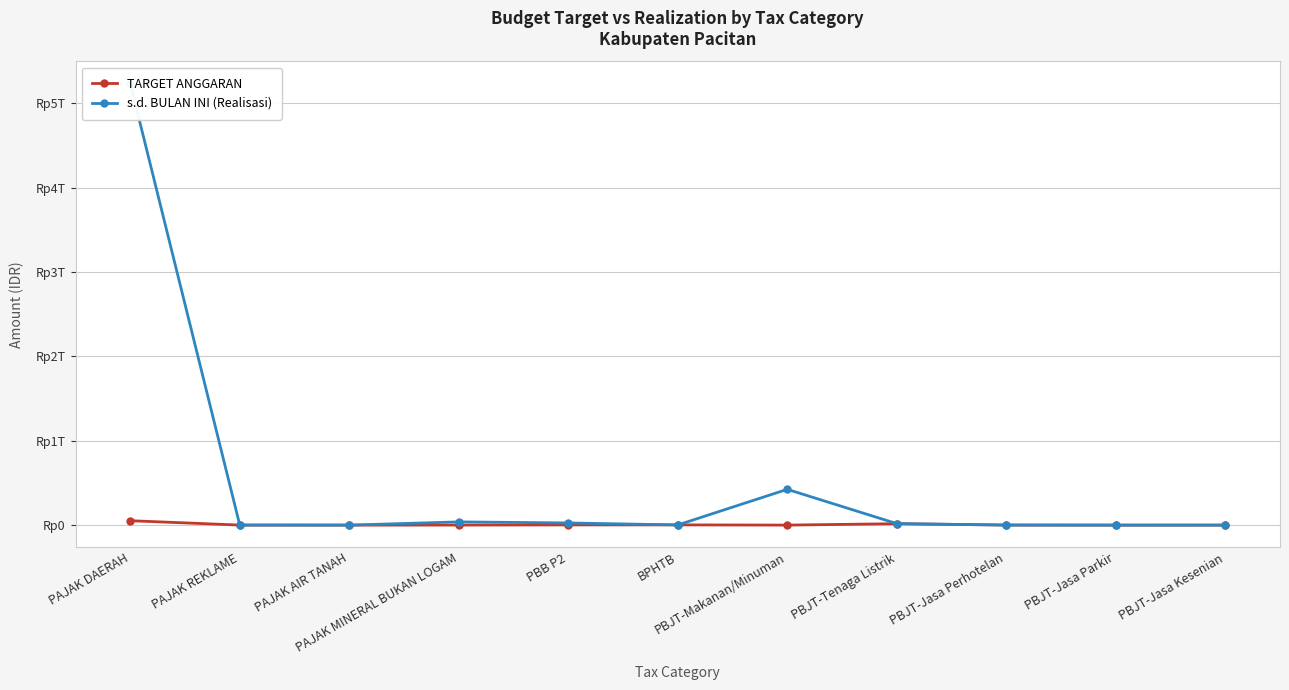

How many data points in TARGET ANGGARAN are above 708661600?

5